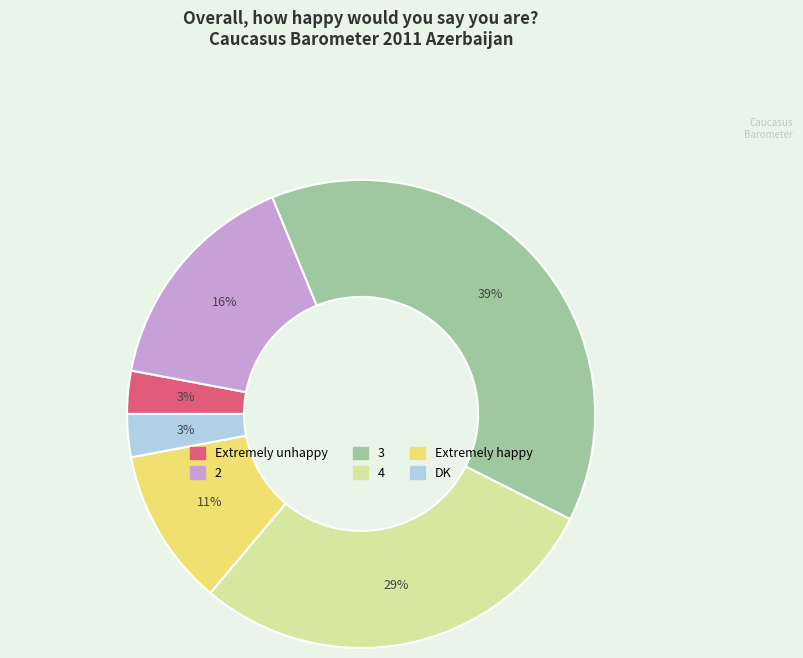

What is the ratio of the value at Extremely unhappy to the value at DK?

1.0